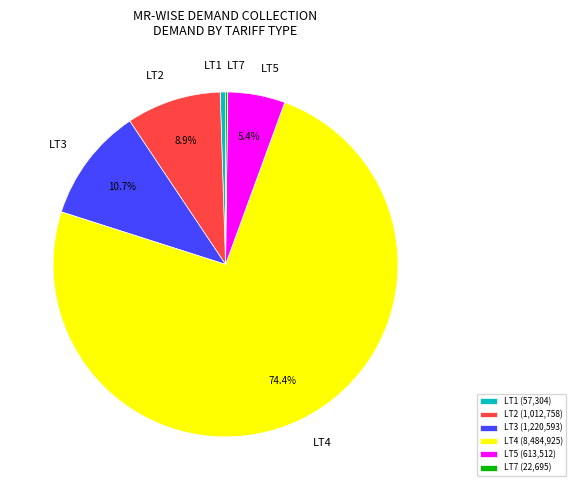

Is there any slice that represents more than half of the pie?

Yes